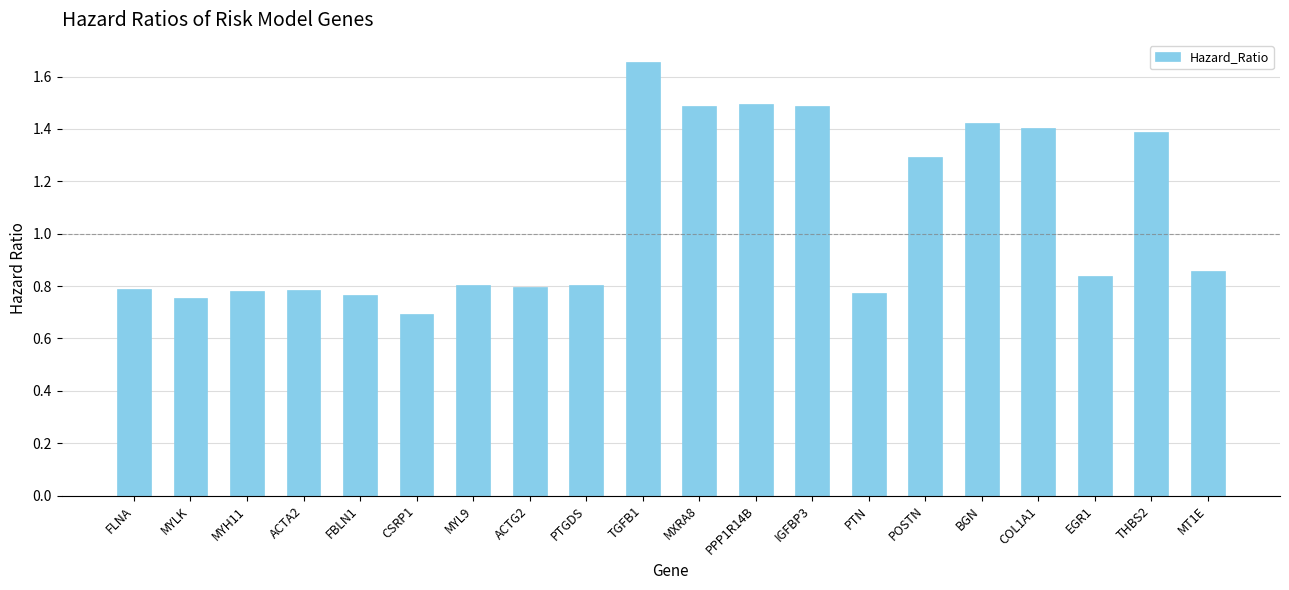

Which category has the lowest value across all series?

CSRP1